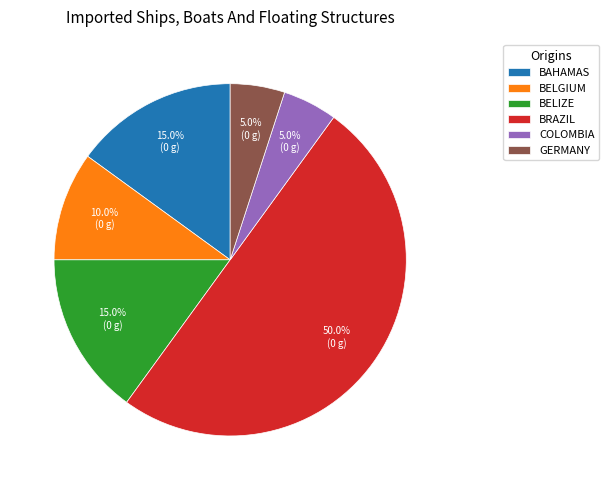

Which category has the biggest portion of the pie?

BRAZIL